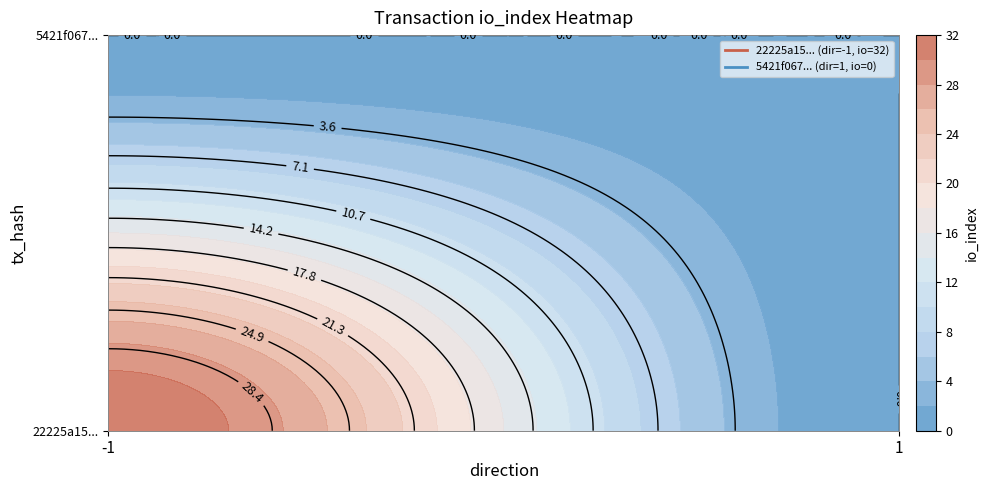

At how many categories does at least one series exceed 20?

1